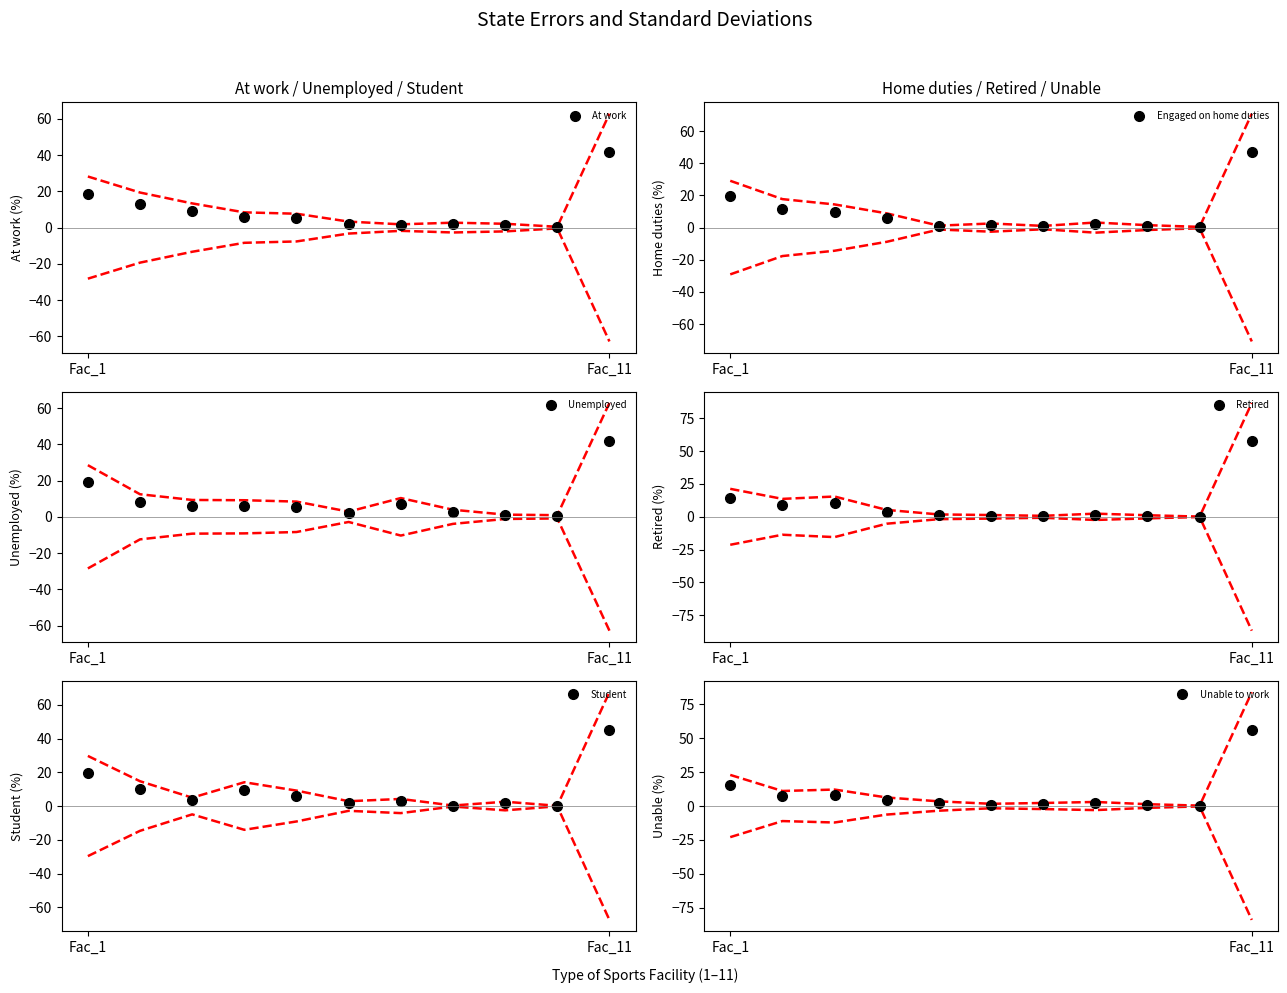

How many data points in At work are less than 5?

5